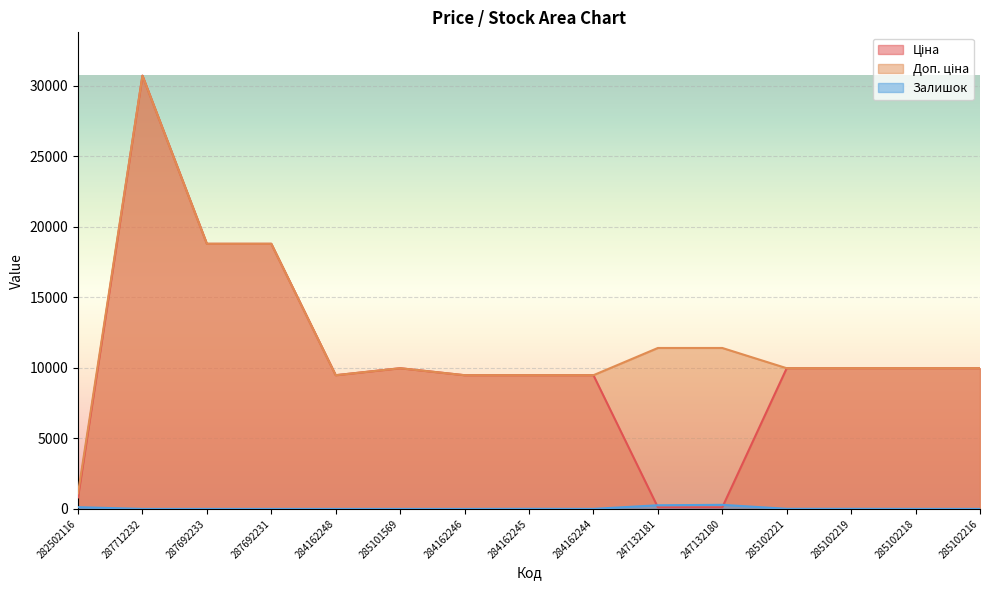

What is the label of the 8th point from the right?

284162245